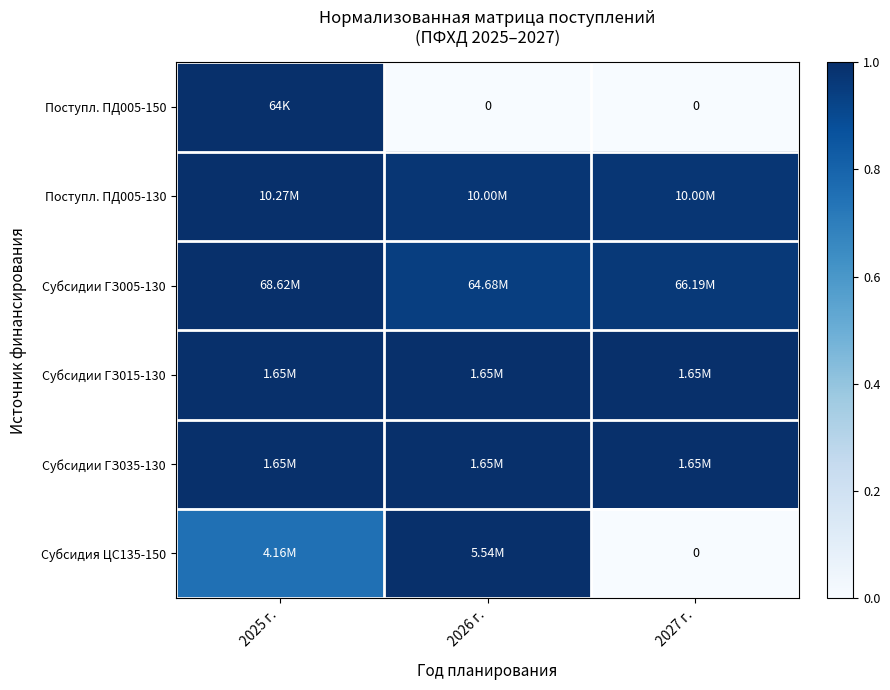

What is the approximate value of Субсидии ГЗ015-130 at 2025 г.?

1.0